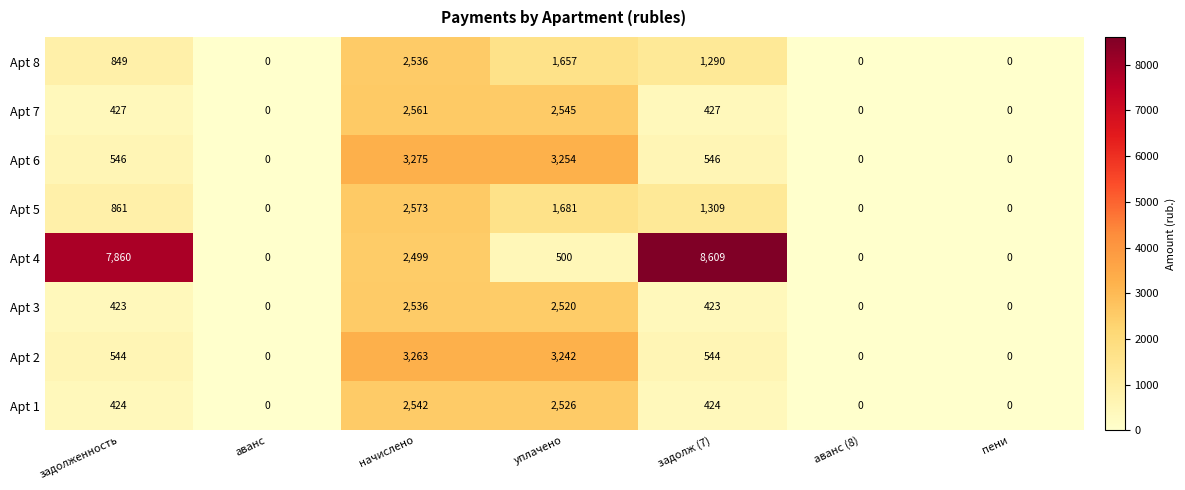

What is the average value of the Apt 4 series?

2781